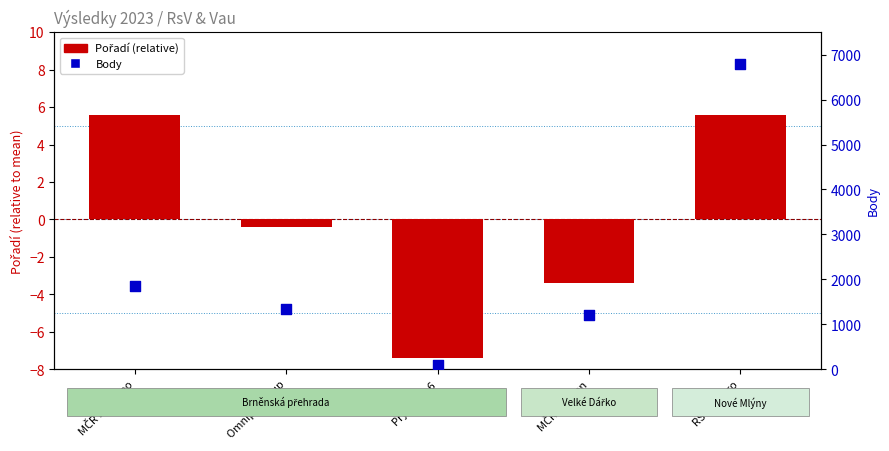

At which category is the sum across all series the highest?

RS700 Euro